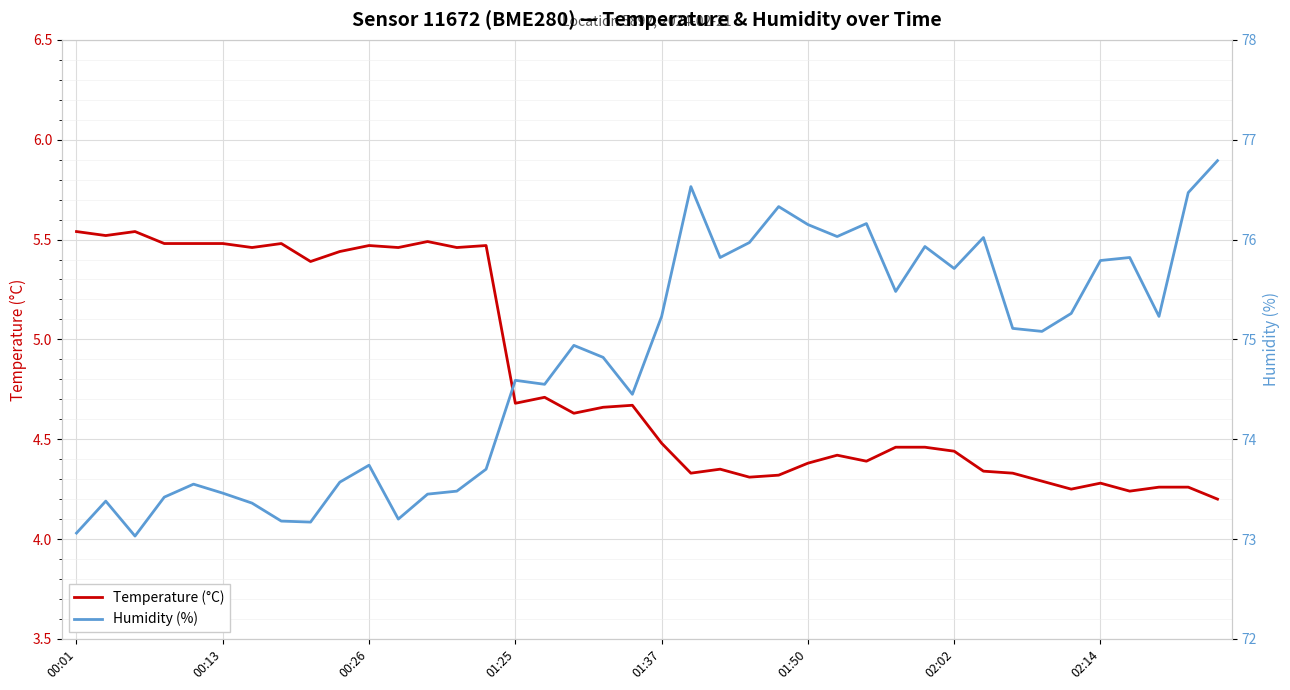

True or false: Humidity (%) and Temperature (°C) intersect in this chart.

False